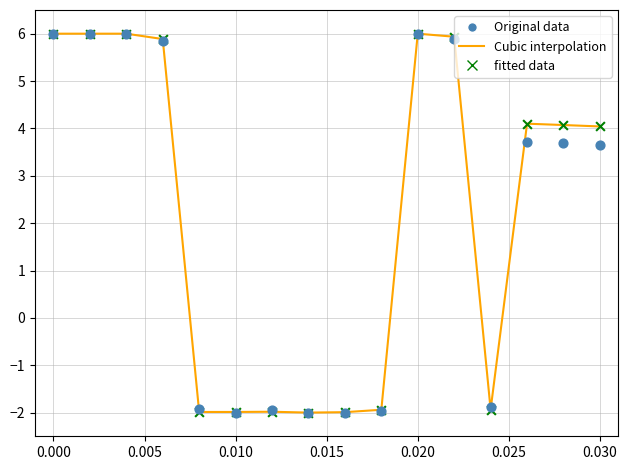

What are all the series names shown in the legend?

Cubic interpolation, Original data, fitted data